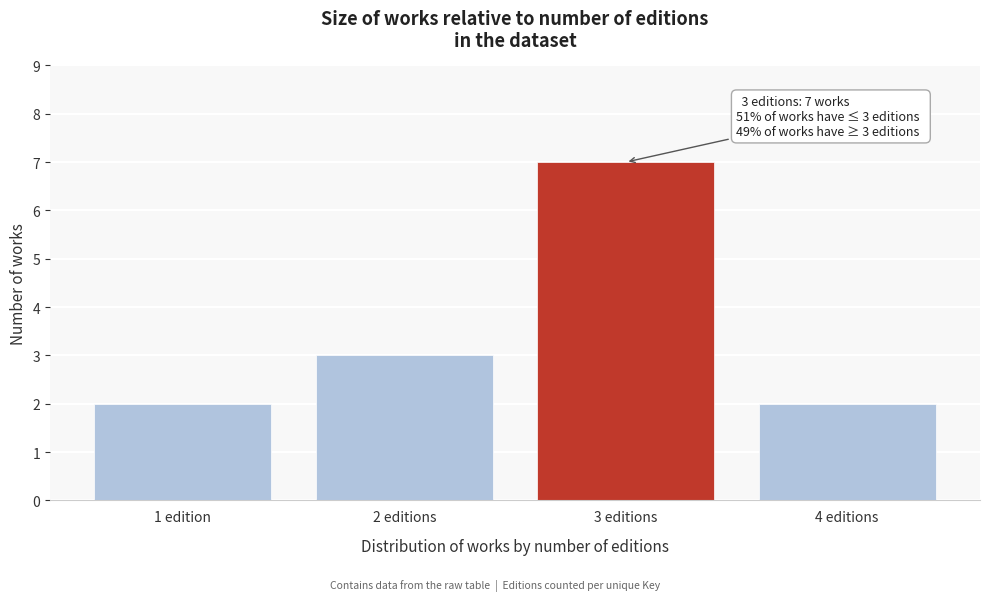

Reading left to right, list all the values displayed in this chart.

2	3	7	2